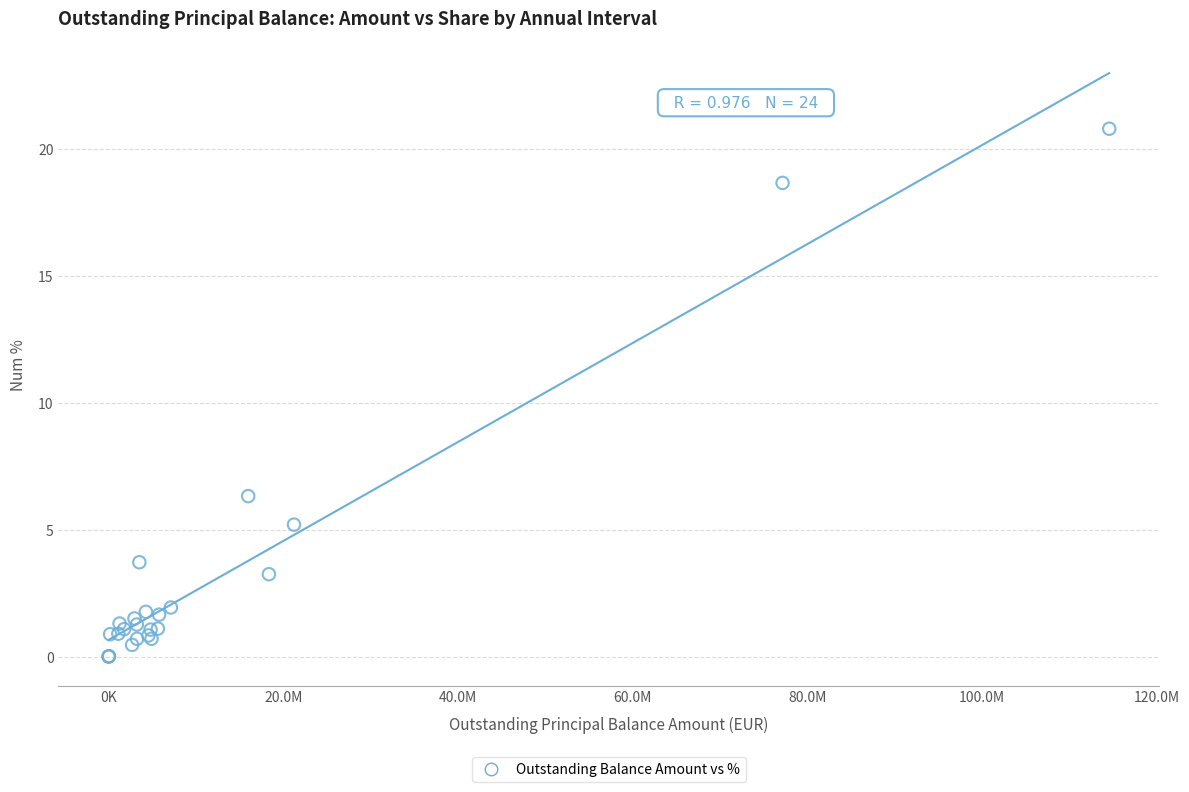

What Y value in the scatter plot is closest to 10?

6.3